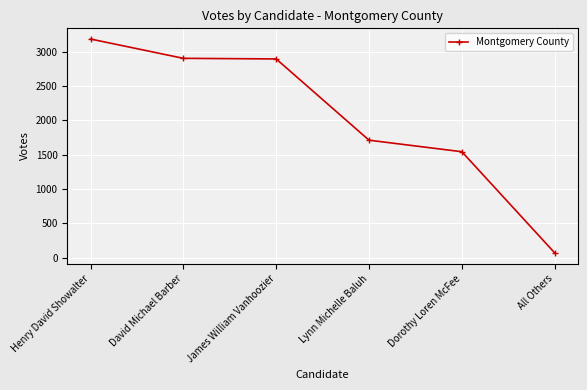

At which label does the data first exceed 2892?

Henry David Showalter